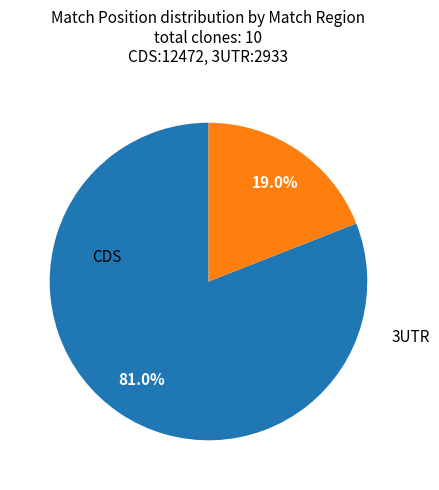

Is there any slice that represents more than half of the pie?

Yes